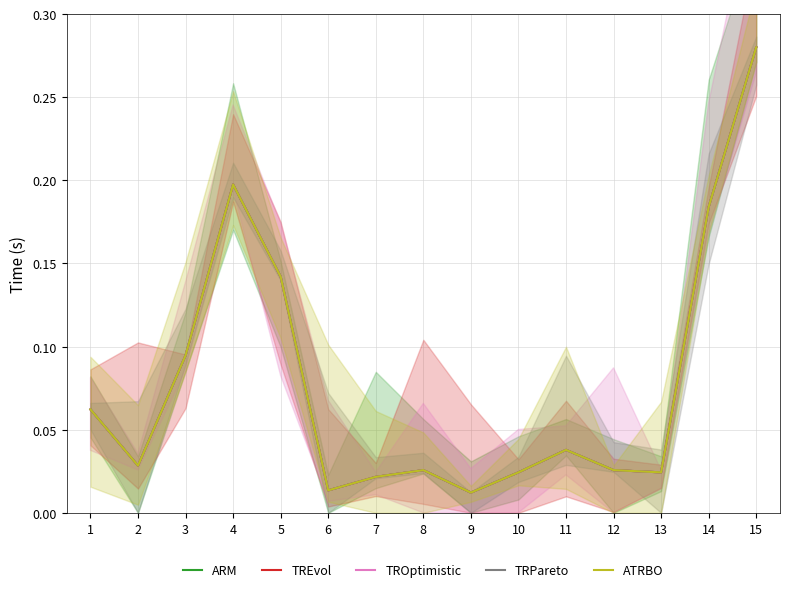

True or false: TRPareto has more than 1 interior local peaks.

True